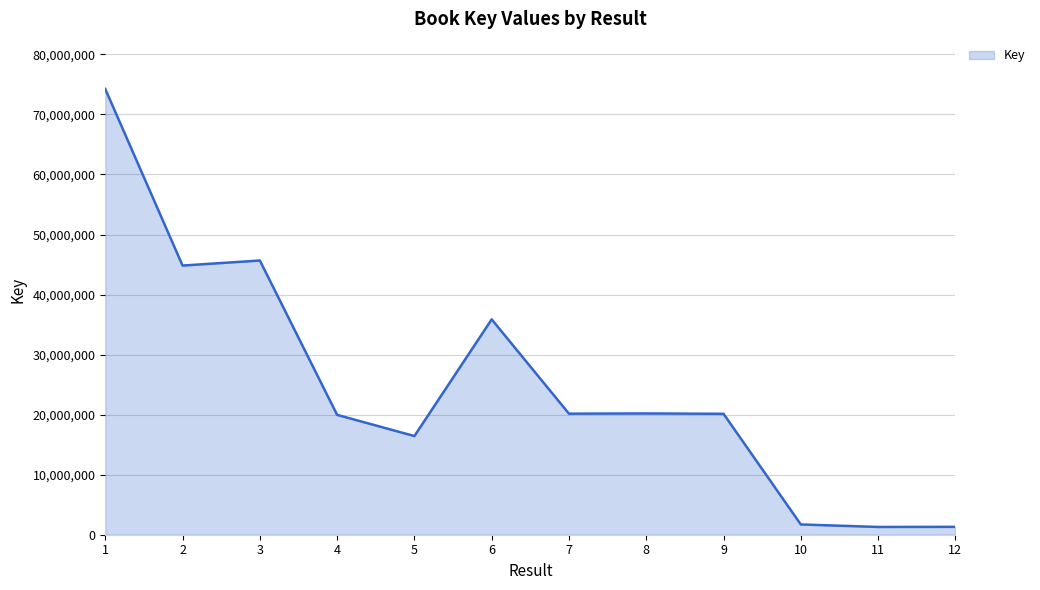

Is it true that the value at 7 is 20160455?

True